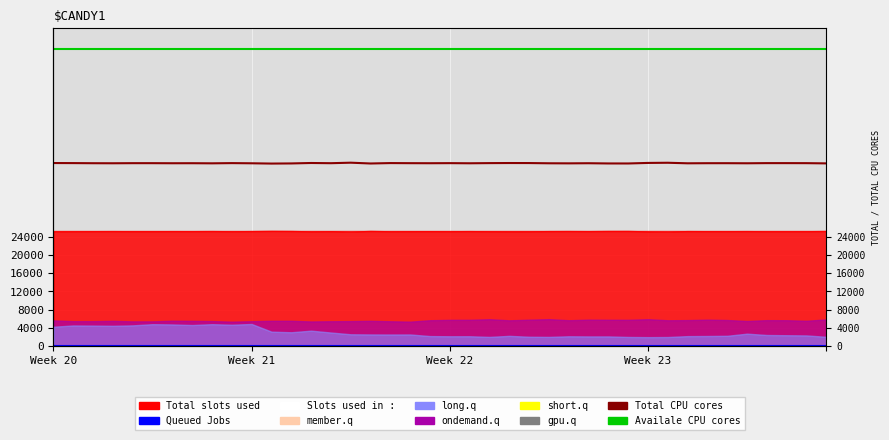

Where is Availale CPU cores nearest to the value 65535?

Week 20